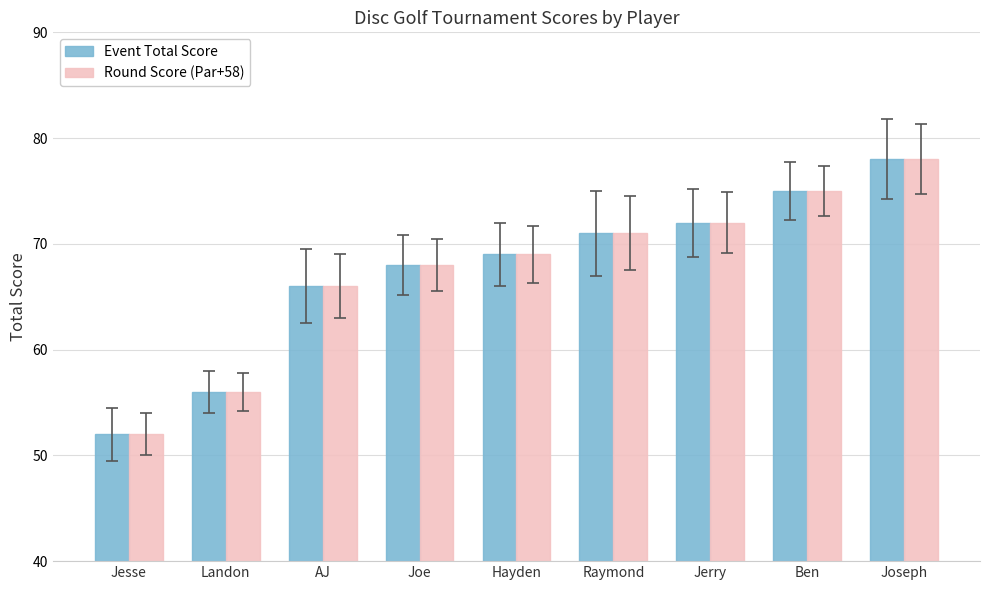

What is the sum of all Event Total Score values?

607